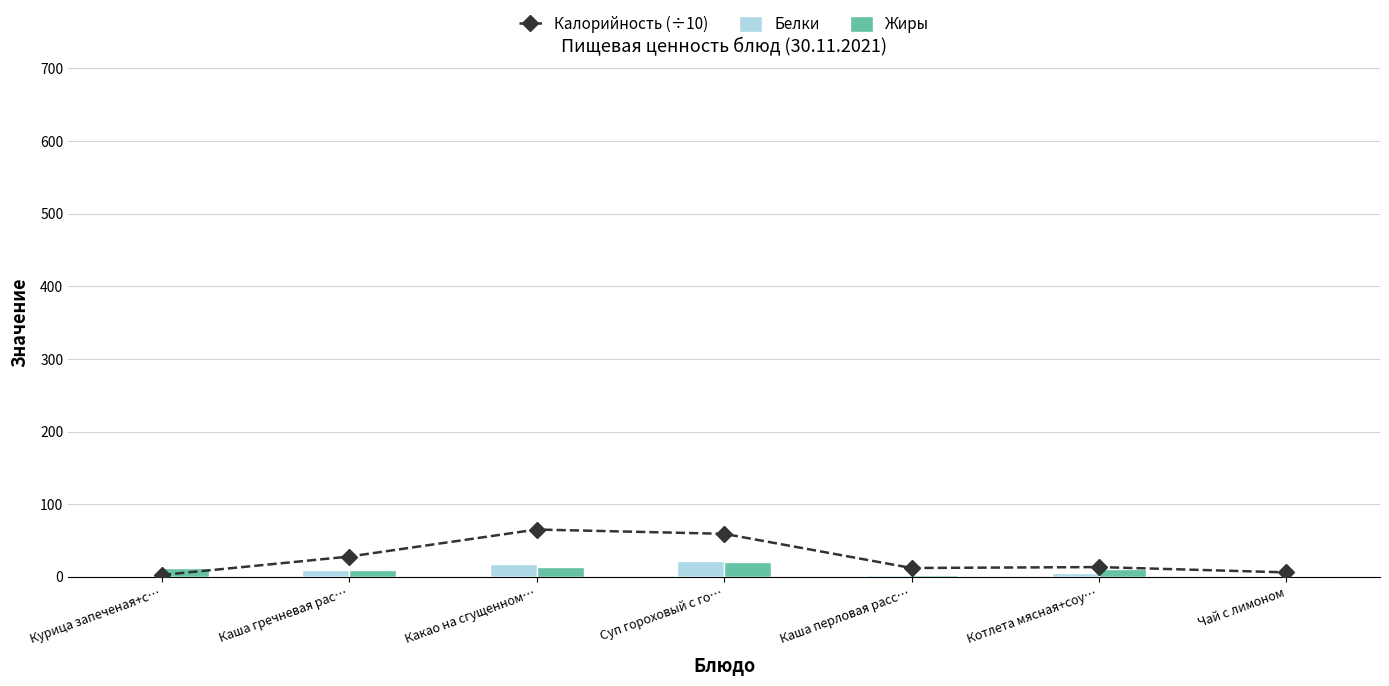

Rank the series by their maximum value, from highest to lowest.

Калорийность (÷10), Белки, Жиры